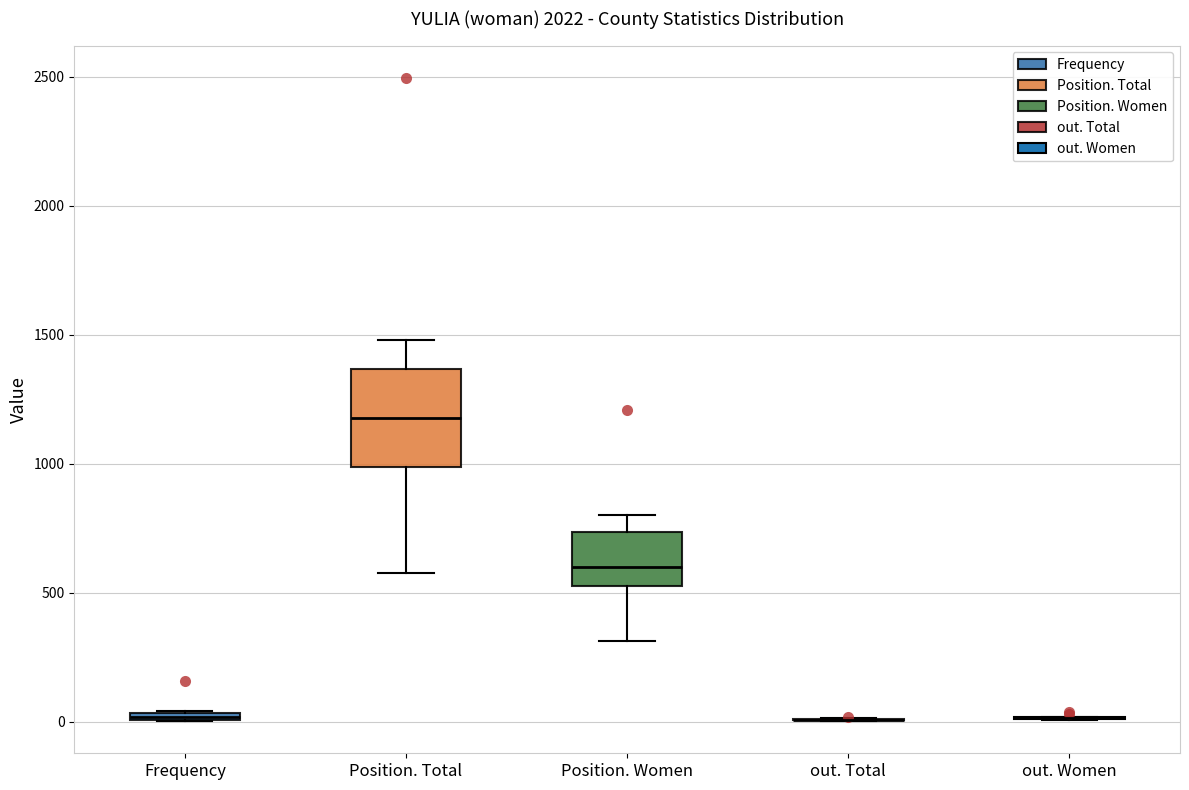

Which box is the tallest, from its lower edge to its upper edge?

Position. Total